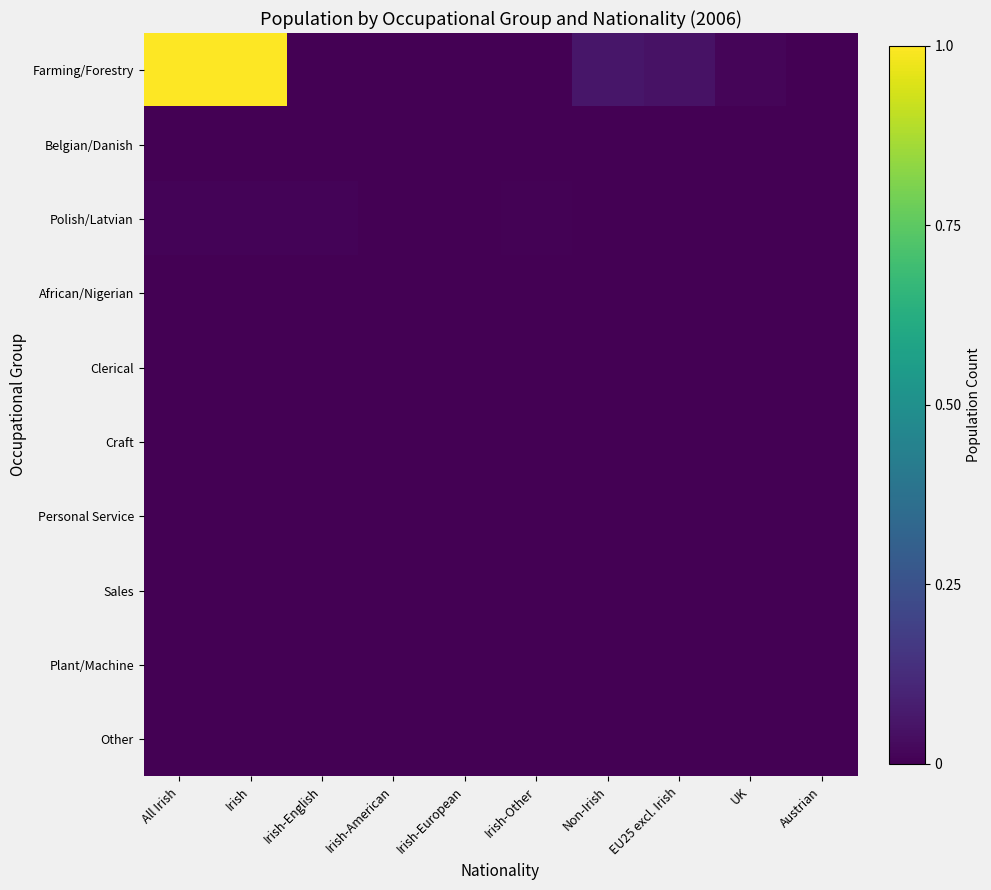

Which series changed the most between Irish and UK?

Farming/Forestry